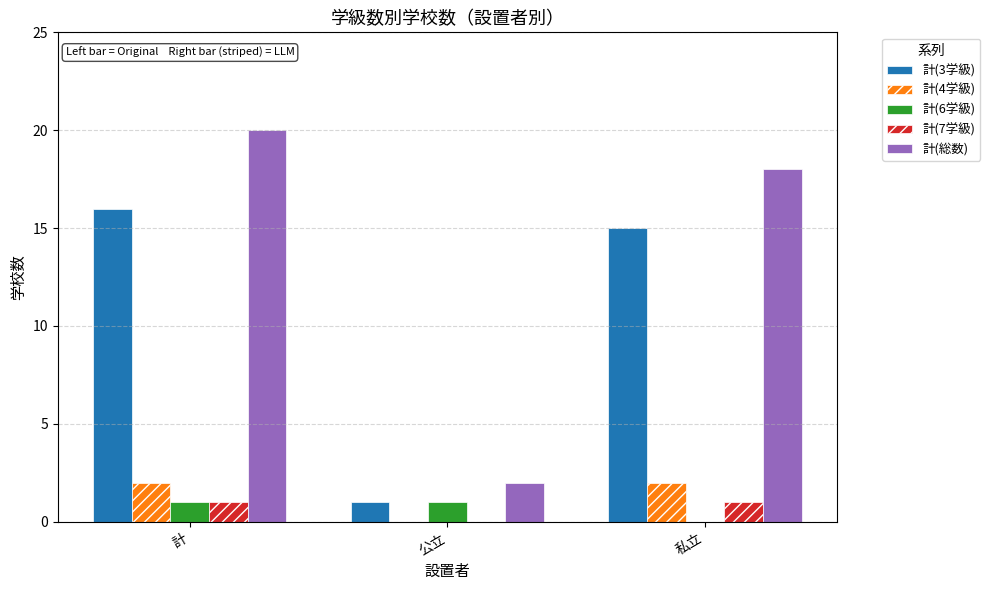

Which category has the highest value in the 計(総数) series?

計